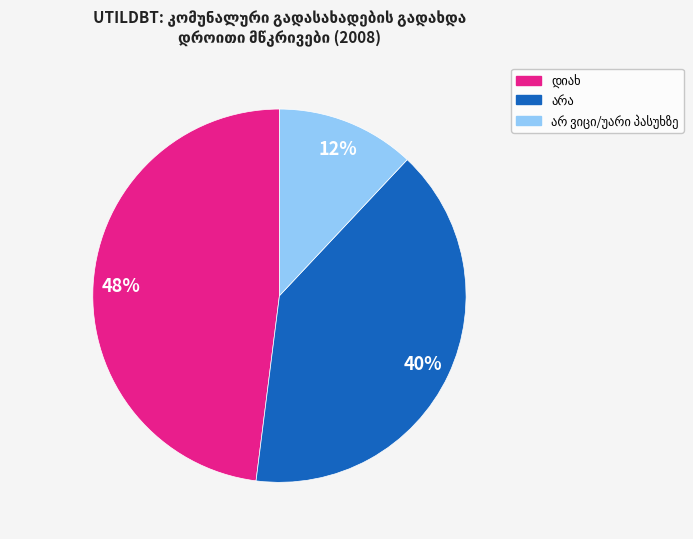

To the nearest percent, what is the average slice percentage?

33%